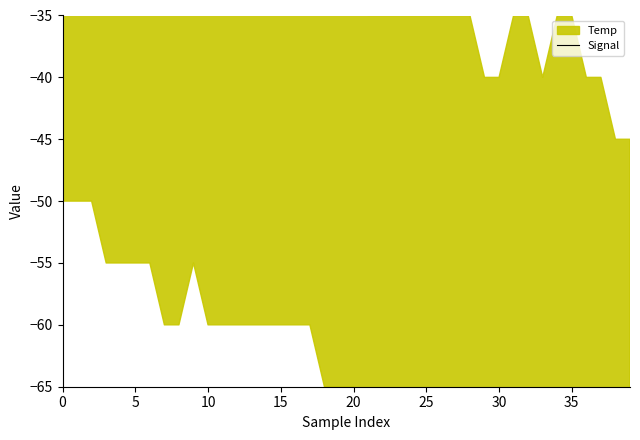

What is the label of the 13th point from the right?

27